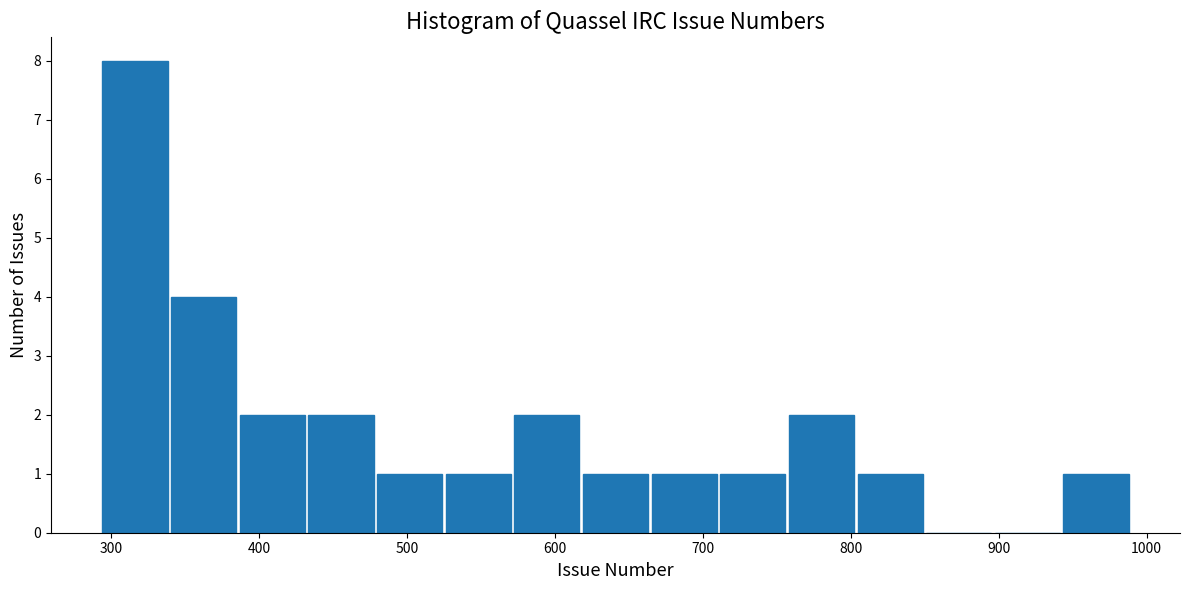

Reading left to right, transcribe this chart: for each bar, give the range it covers on the x-axis and its height. Neither the bar edges nor the heights are printed on the chart, so give them approximately, as read against the axes.

290 to 340: 8
340 to 390: 4
390 to 430: 2
430 to 480: 2
480 to 530: 1
530 to 570: 1
570 to 620: 2
620 to 660: 1
660 to 710: 1
710 to 760: 1
760 to 800: 2
800 to 850: 1
850 to 900: 0
900 to 940: 0
940 to 990: 1